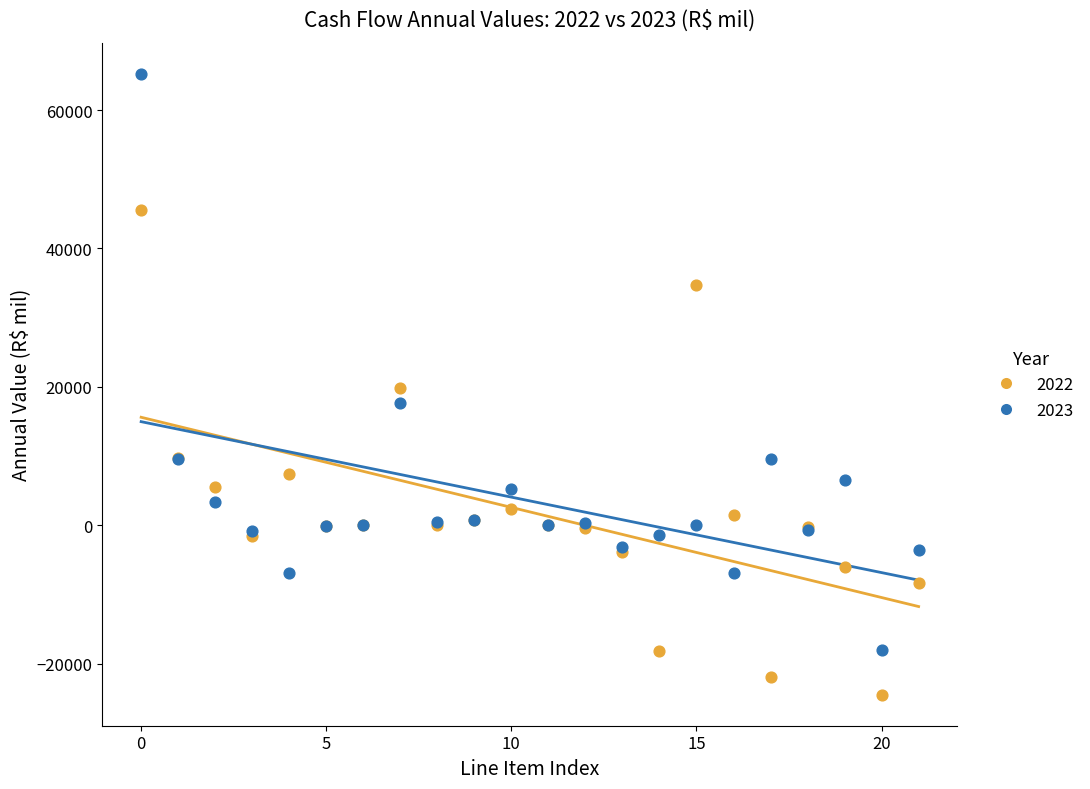

What are all the series names shown in the legend?

2022, 2023